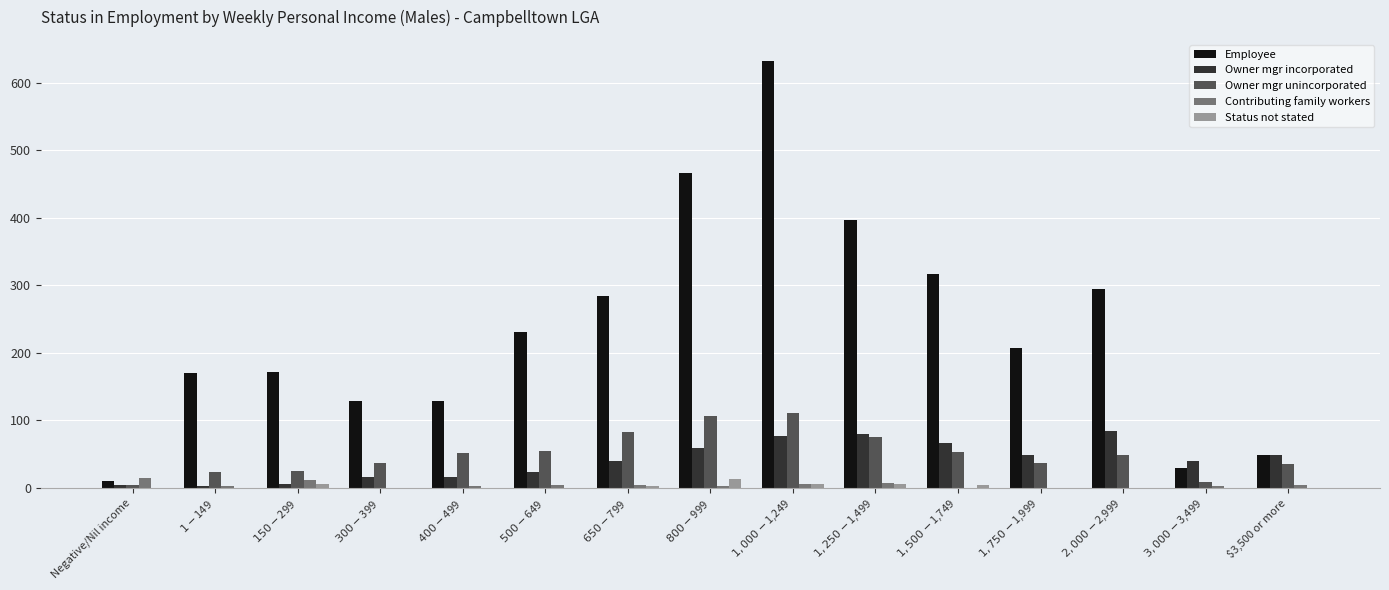

What is the greatest value displayed?

632